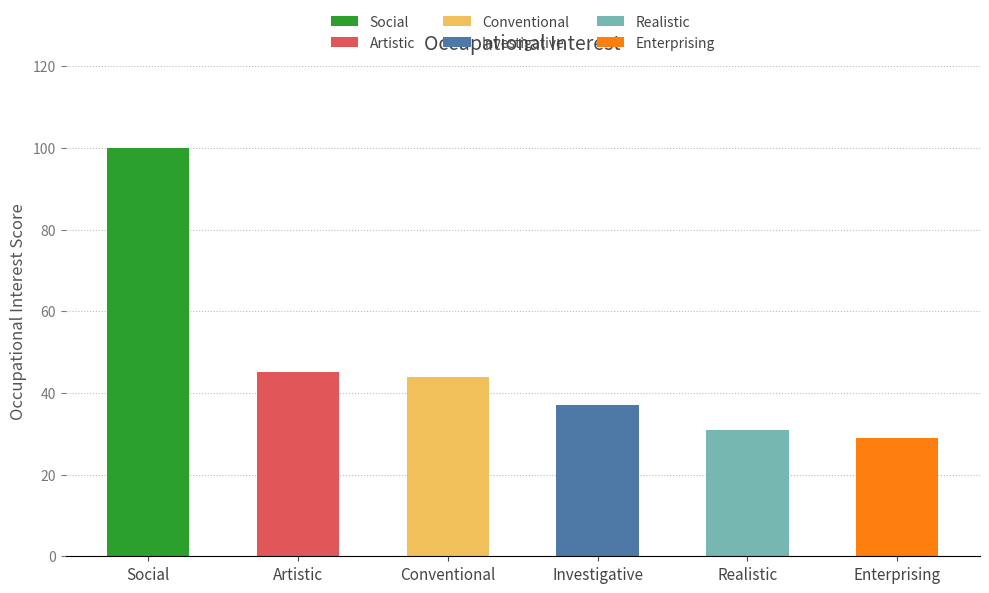

The value at Artistic is 69. True or false?

False